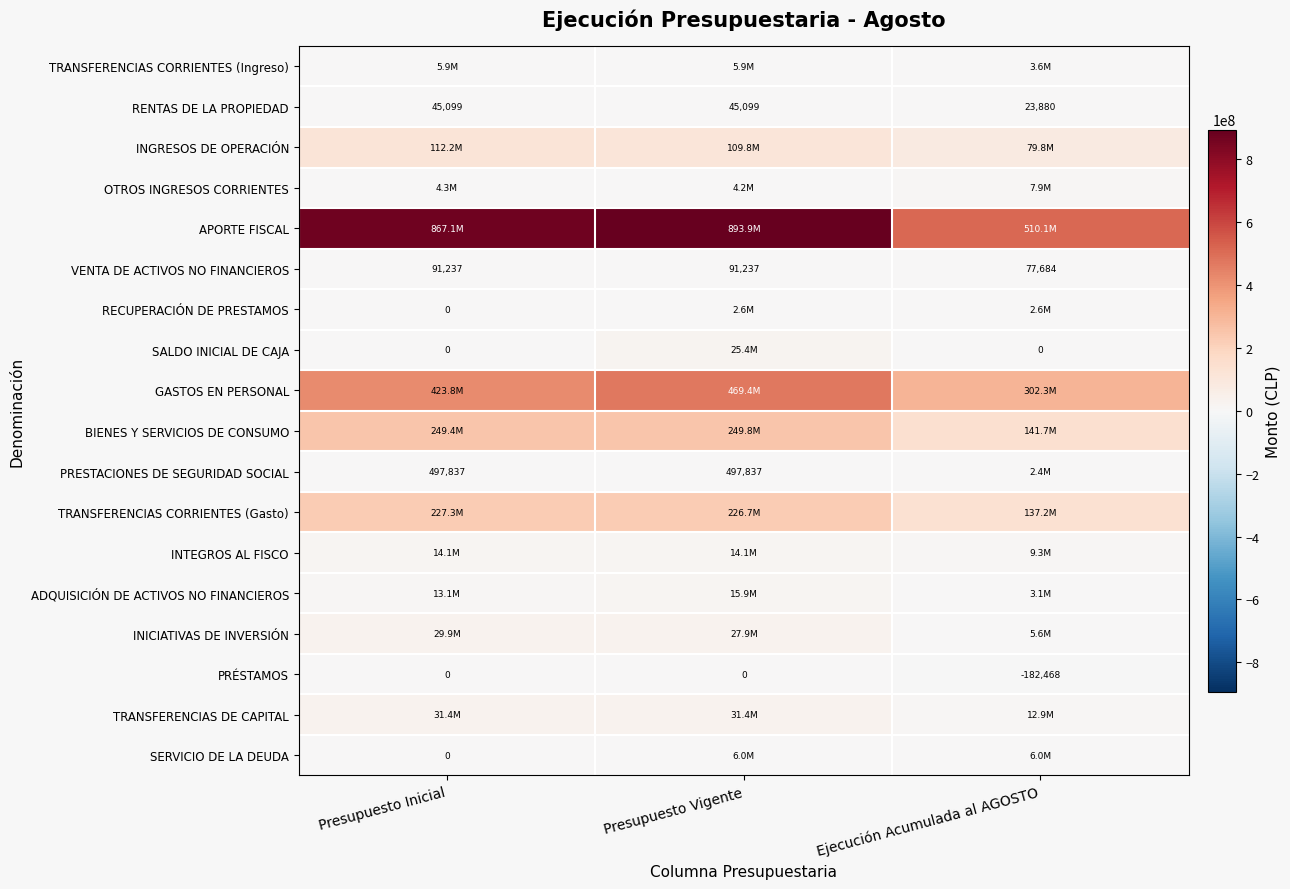

What is the average value of the VENTA DE ACTIVOS NO FINANCIEROS series?

86719